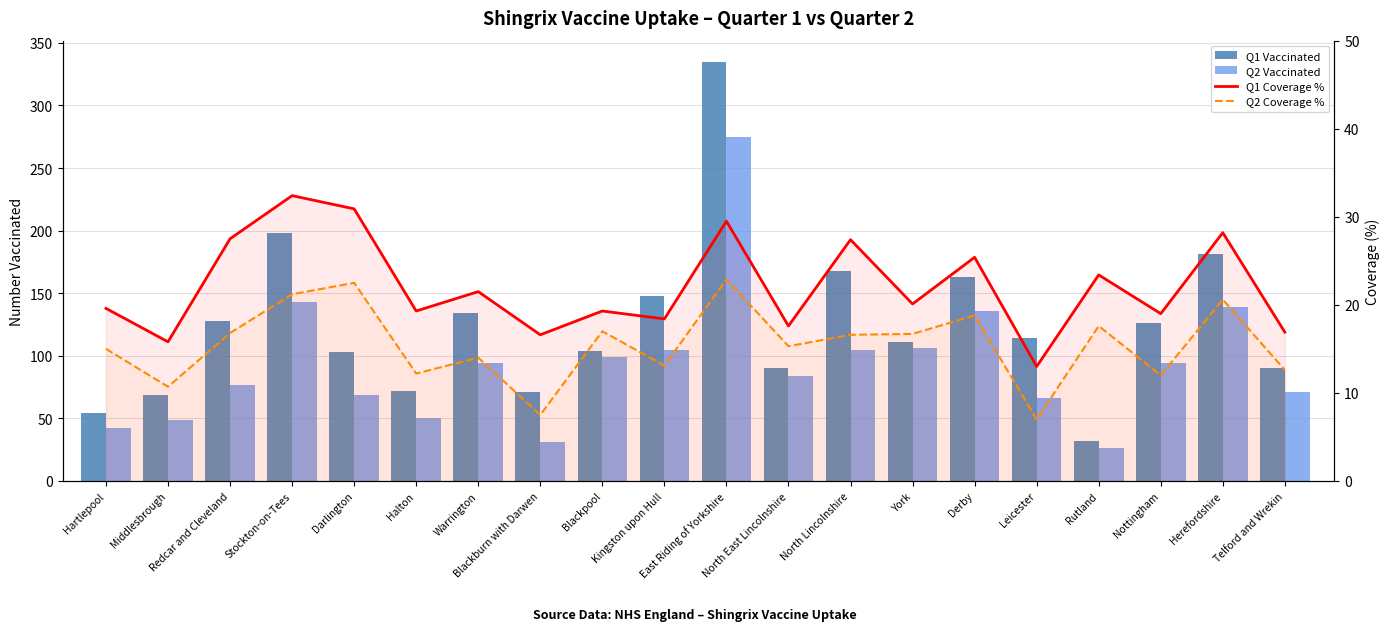

Reading left to right, list all the values displayed in this chart.

Q1 Vaccinated: Hartlepool=54.0	Middlesbrough=69.0	Redcar and Cleveland=128.0	Stockton-on-Tees=198.0	Darlington=103.0	Halton=72.0	Warrington=134.0	Blackburn with Darwen=71.0	Blackpool=104.0	Kingston upon Hull=148.0	East Riding of Yorkshire=335.0	North East Lincolnshire=90.0	North Lincolnshire=168.0	York=111.0	Derby=163.0	Leicester=114.0	Rutland=32.0	Nottingham=126.0	Herefordshire=181.0	Telford and Wrekin=90.0
Q2 Vaccinated: Hartlepool=42.0	Middlesbrough=49.0	Redcar and Cleveland=77.0	Stockton-on-Tees=143.0	Darlington=69.0	Halton=50.0	Warrington=94.0	Blackburn with Darwen=31.0	Blackpool=99.0	Kingston upon Hull=105.0	East Riding of Yorkshire=275.0	North East Lincolnshire=84.0	North Lincolnshire=105.0	York=106.0	Derby=136.0	Leicester=66.0	Rutland=26.0	Nottingham=94.0	Herefordshire=139.0	Telford and Wrekin=71.0
Q1 Coverage %: Hartlepool=19.6	Middlesbrough=15.8	Redcar and Cleveland=27.5	Stockton-on-Tees=32.4	Darlington=30.9	Halton=19.3	Warrington=21.5	Blackburn with Darwen=16.6	Blackpool=19.3	Kingston upon Hull=18.4	East Riding of Yorkshire=29.5	North East Lincolnshire=17.6	North Lincolnshire=27.4	York=20.1	Derby=25.4	Leicester=13.0	Rutland=23.4	Nottingham=19.0	Herefordshire=28.2	Telford and Wrekin=16.9
Q2 Coverage %: Hartlepool=15.0	Middlesbrough=10.7	Redcar and Cleveland=16.8	Stockton-on-Tees=21.2	Darlington=22.5	Halton=12.2	Warrington=14.0	Blackburn with Darwen=7.5	Blackpool=17.0	Kingston upon Hull=13.1	East Riding of Yorkshire=22.9	North East Lincolnshire=15.3	North Lincolnshire=16.6	York=16.7	Derby=18.8	Leicester=7.0	Rutland=17.6	Nottingham=12.0	Herefordshire=20.6	Telford and Wrekin=12.6